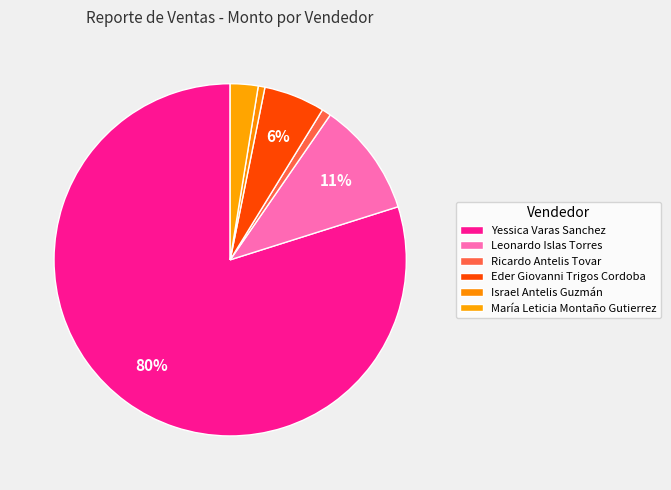

Count the number of slices in the pie.

6